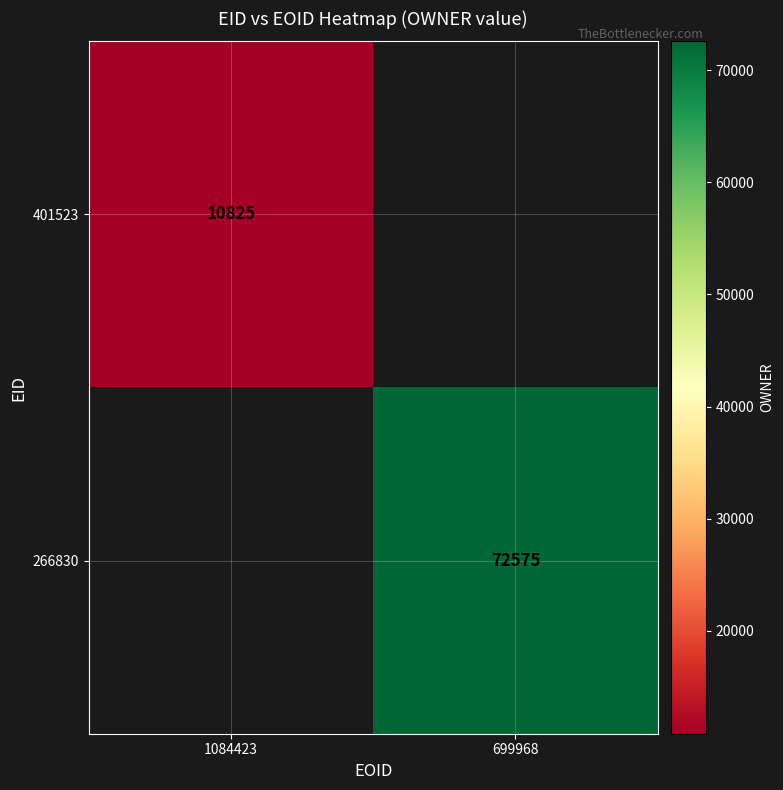

The value of 266830 at 699968 is 72575. True or false?

True